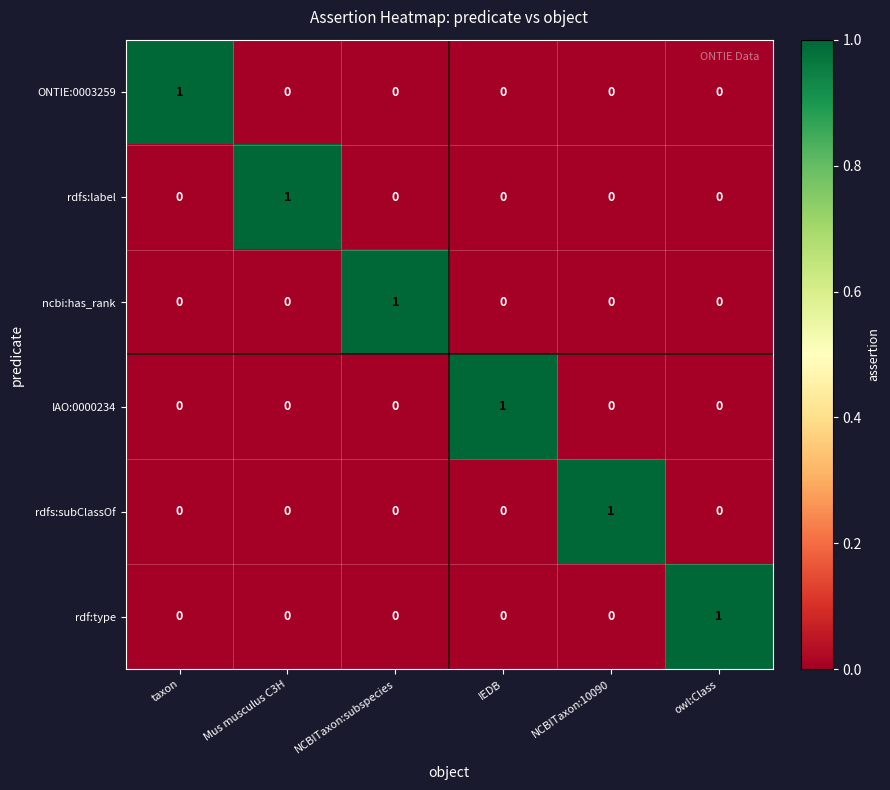

Count the IAO:0000234 values in the range 0 to 1.

6